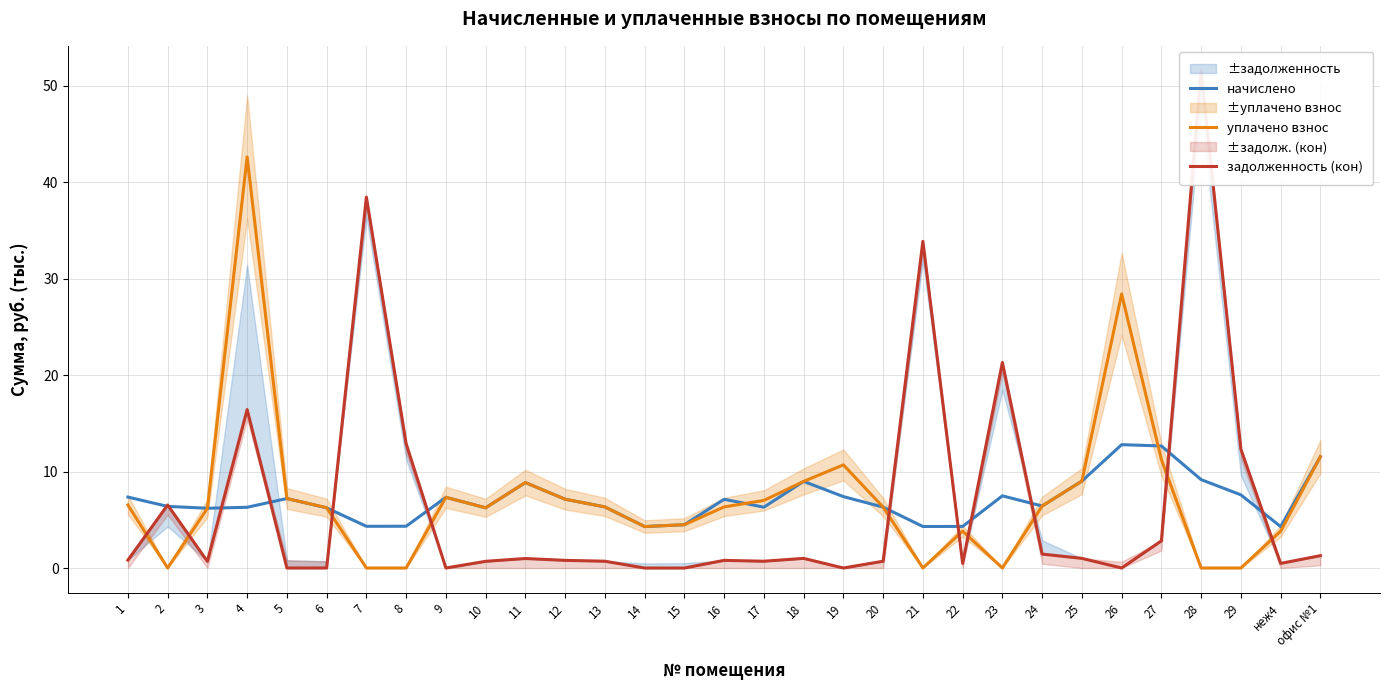

How many categories are shown in the chart?

31